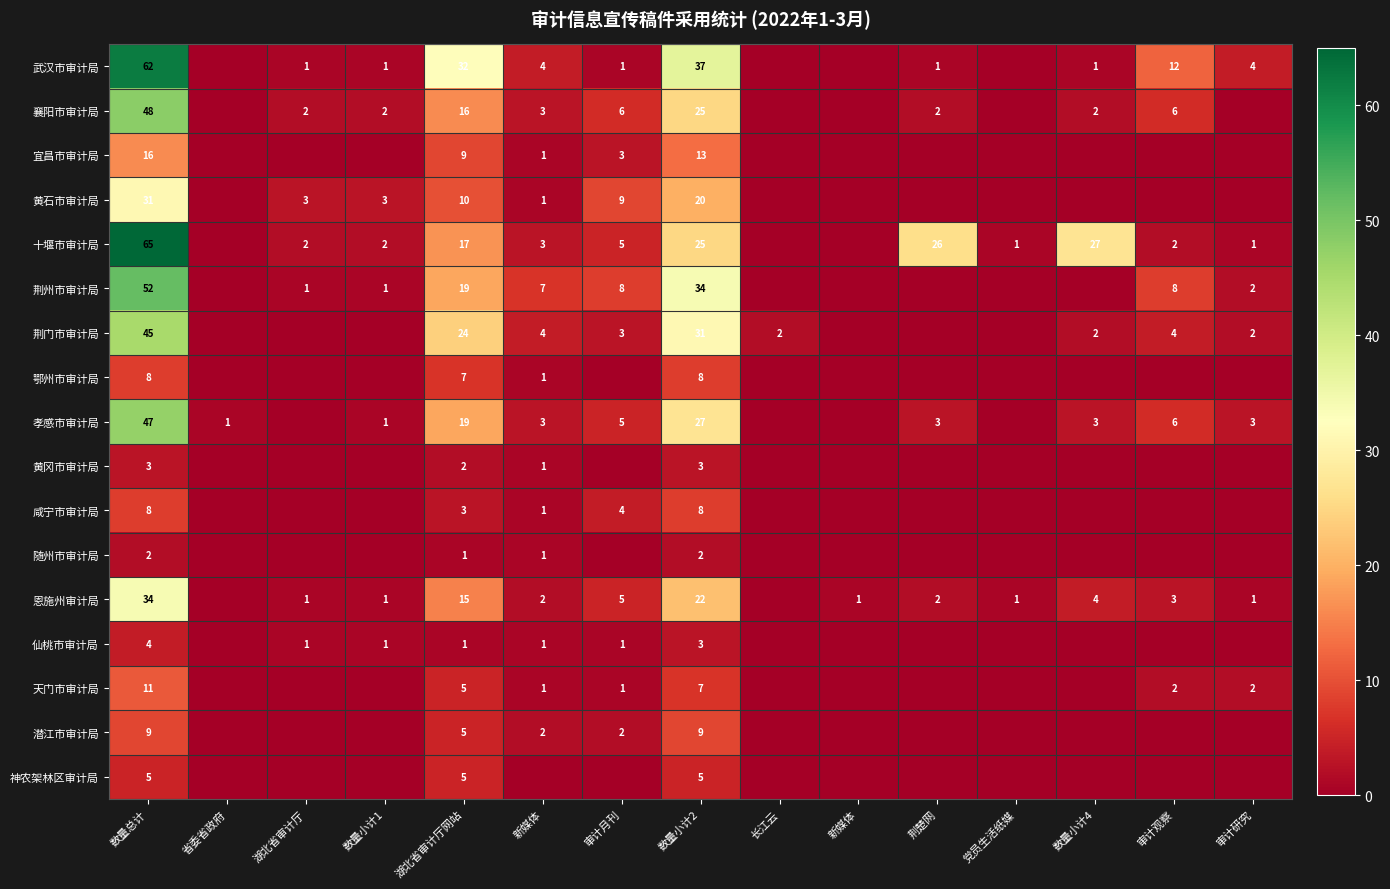

At which label does 鄂州市审计局 reach its minimum?

省委省政府